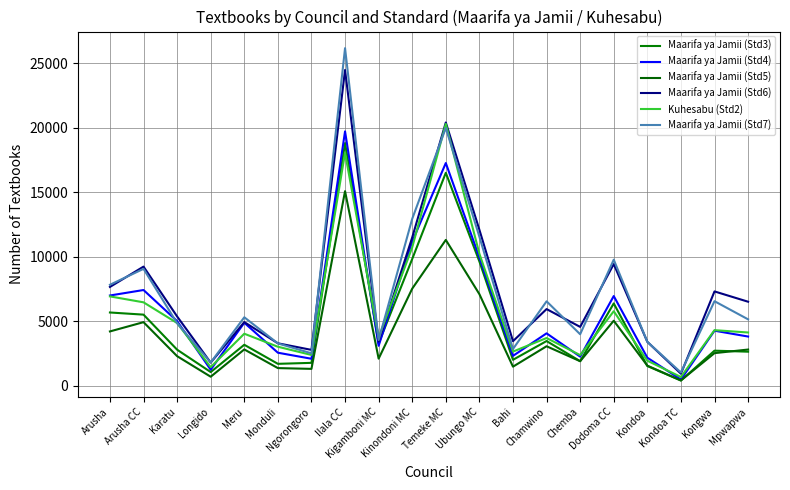

The value of Maarifa ya Jamii (Std3) at Bahi is 1180. True or false?

False